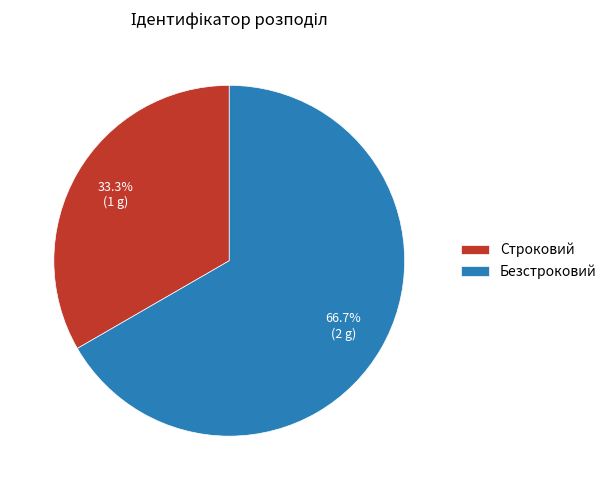

To the nearest percent, what portion does Строковий represent?

33%